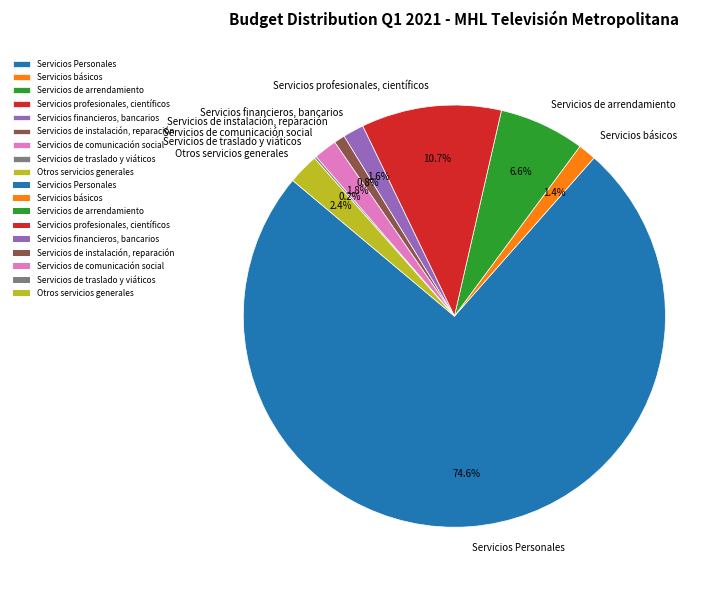

To the nearest percent, what is the difference between the Servicios financieros, bancarios and Servicios de arrendamiento slice percentages?

5%